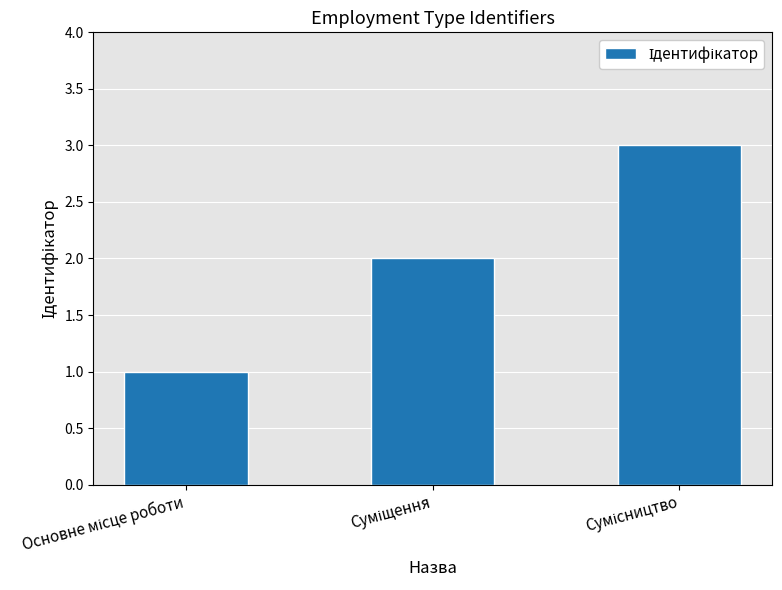

What is the sum of all values?

6